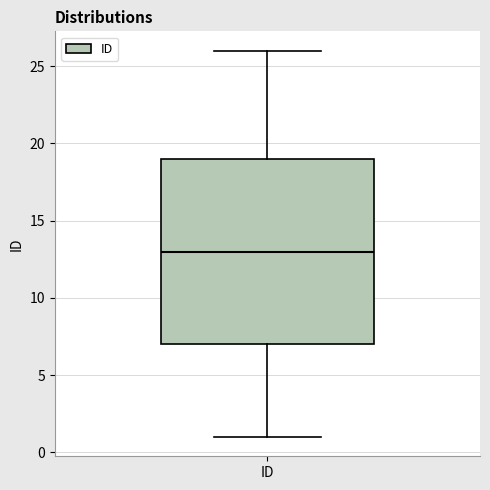

Where is the upper edge of the box for ID on the y-axis? The values are not printed on the chart, so give them approximately, as read against the axis.

19